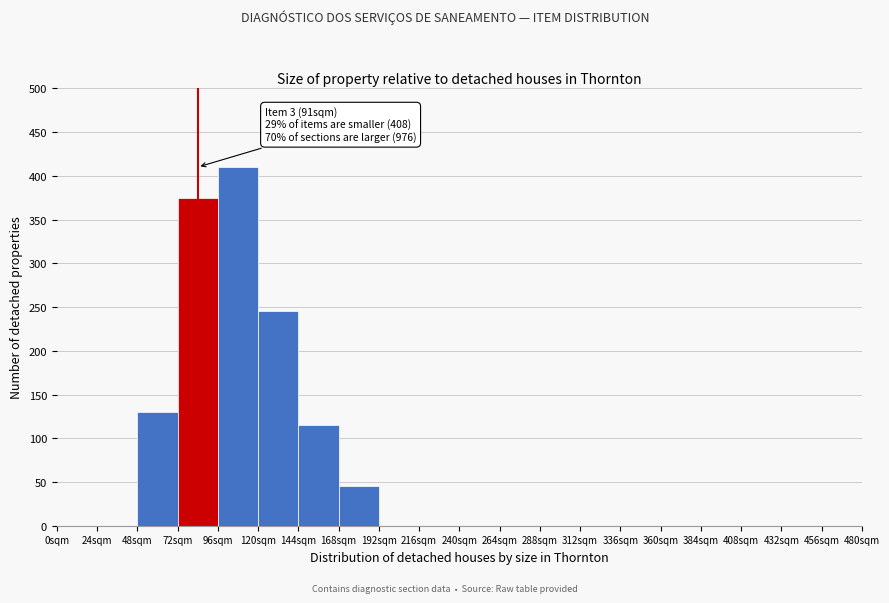

Over which range of the x-axis is the bar tallest?

96 to 120